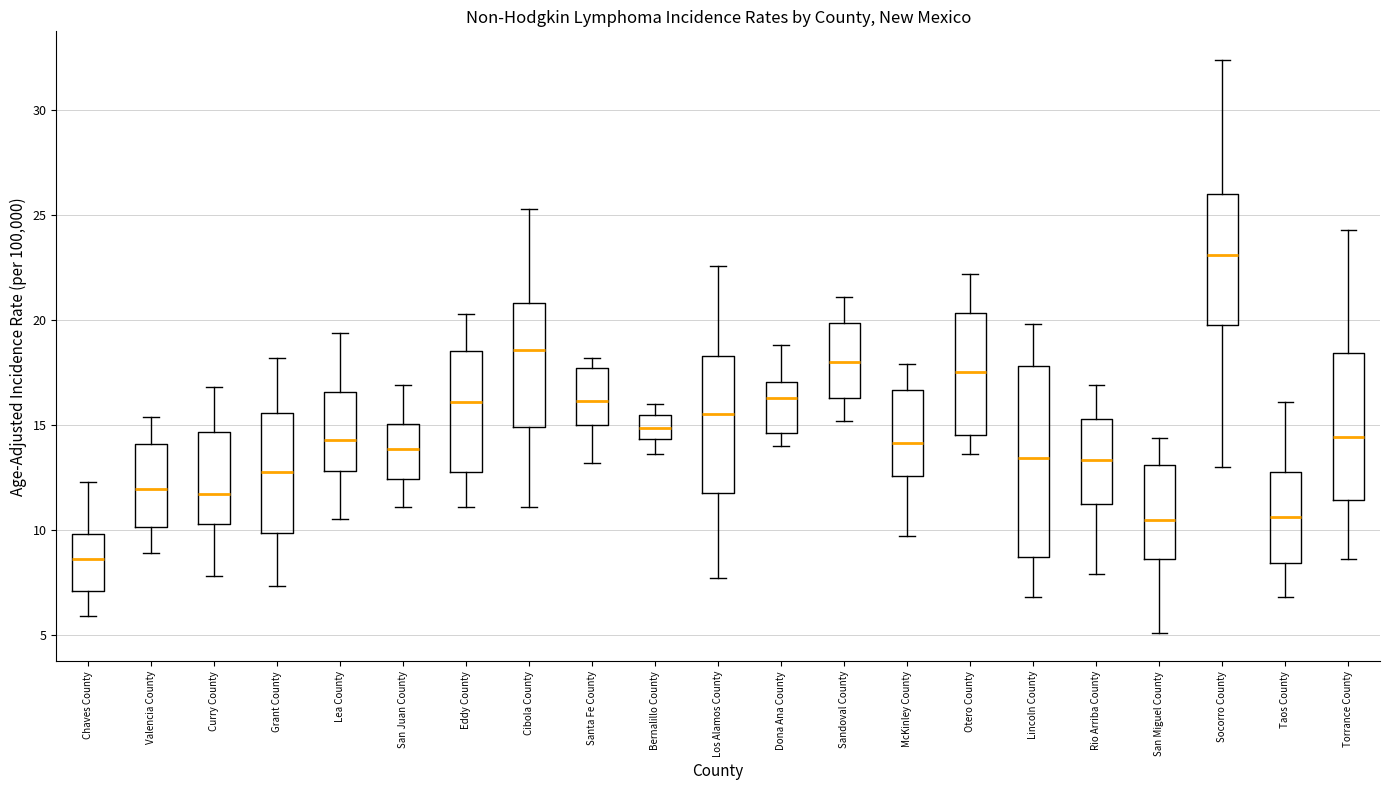

Where does the median line of the box for McKinley County sit on the y-axis? The values are not printed on the chart, so give them approximately, as read against the axis.

14.0